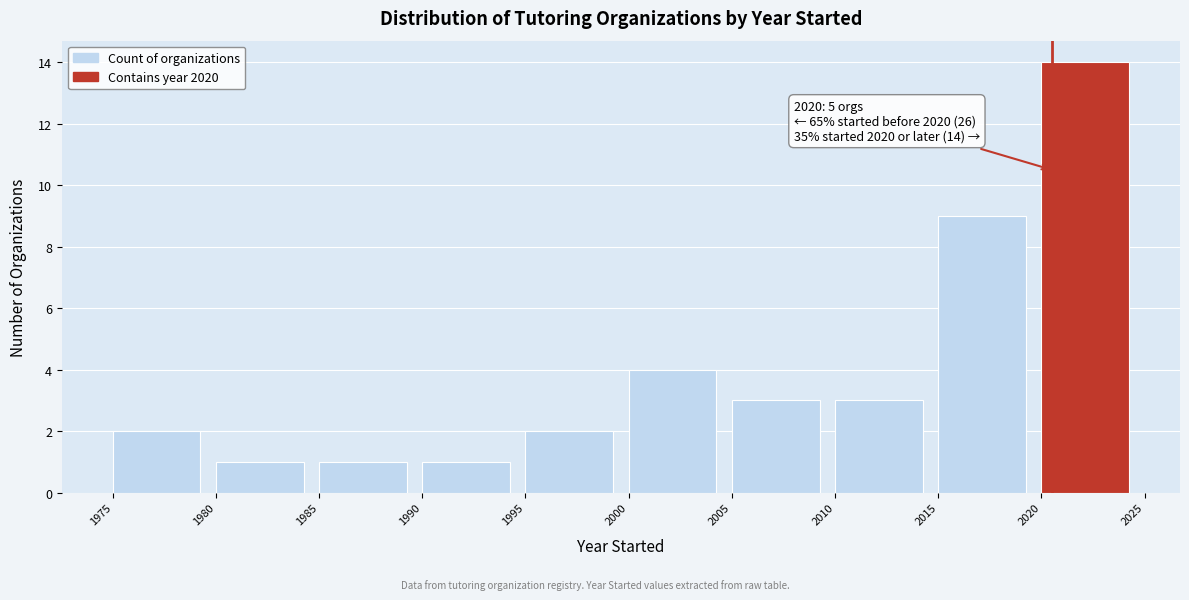

Over which range of the x-axis is the bar tallest?

2020 to 2025